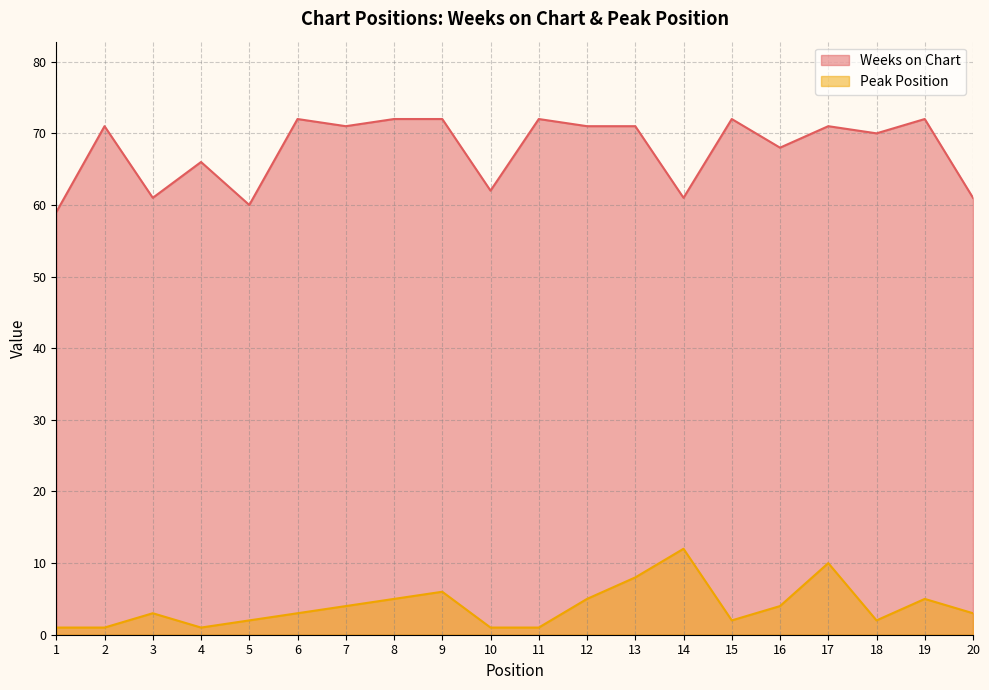

At which label does Weeks on Chart reach its minimum?

1